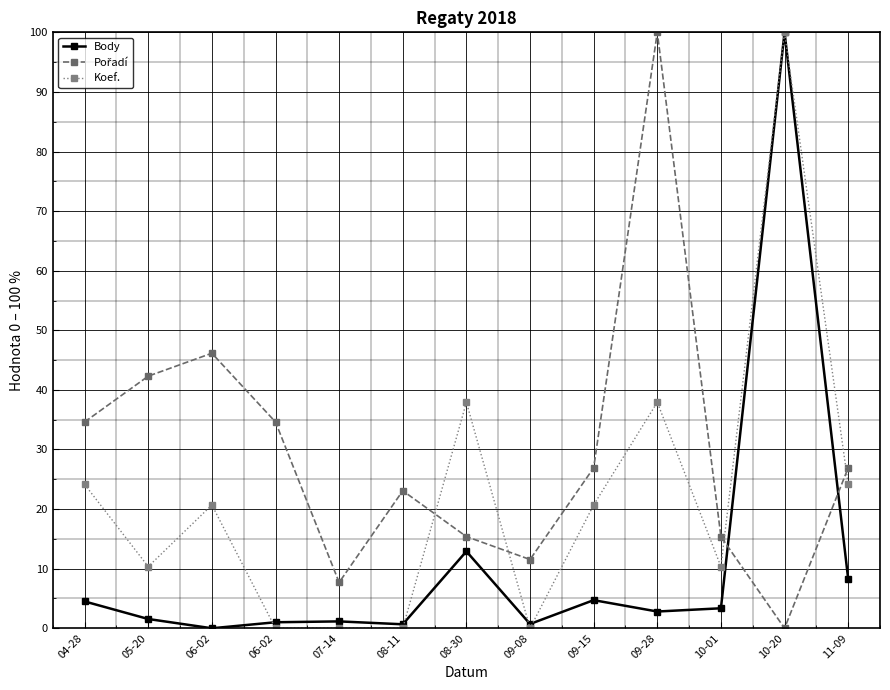

Does the chart have visible grid lines?

Yes